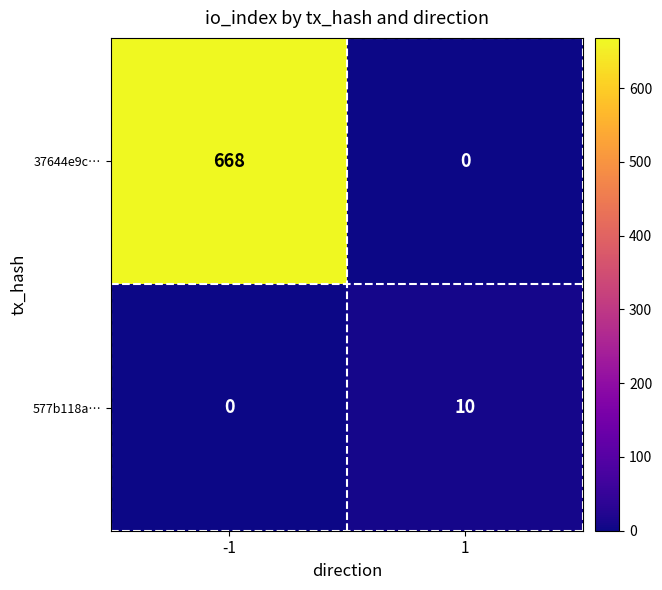

Reading left to right, list all the values displayed in this chart.

37644e9c…: -1=668	1=0
577b118a…: -1=0	1=10